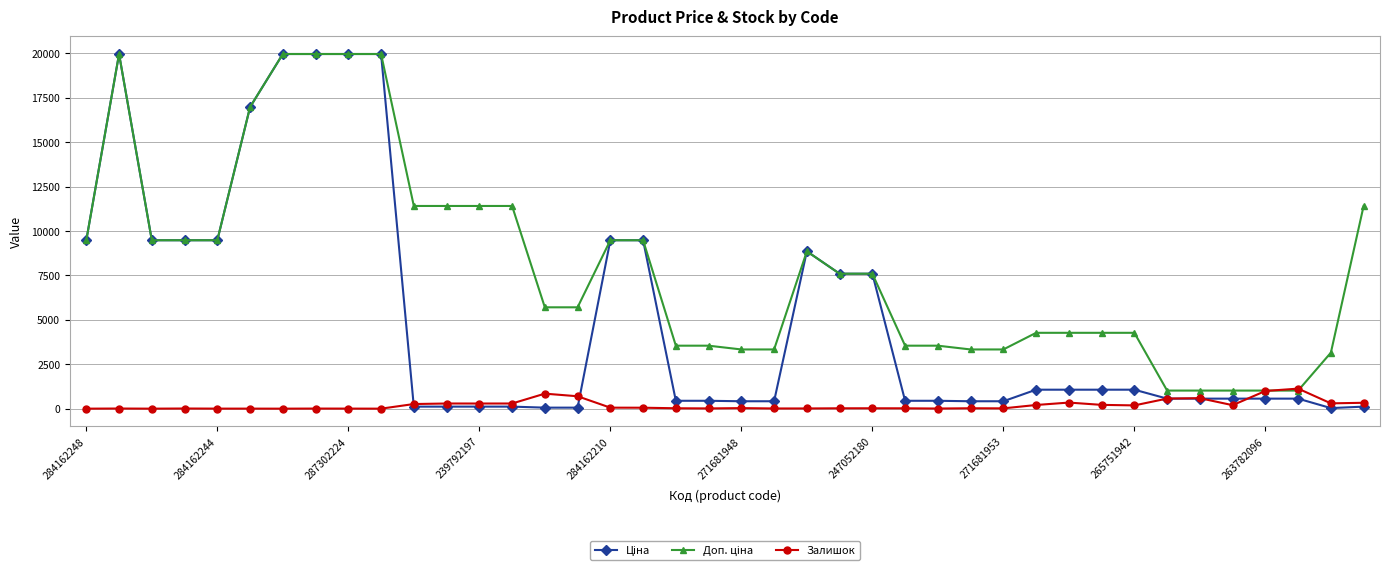

What is the maximum value shown in the chart?

19964.2